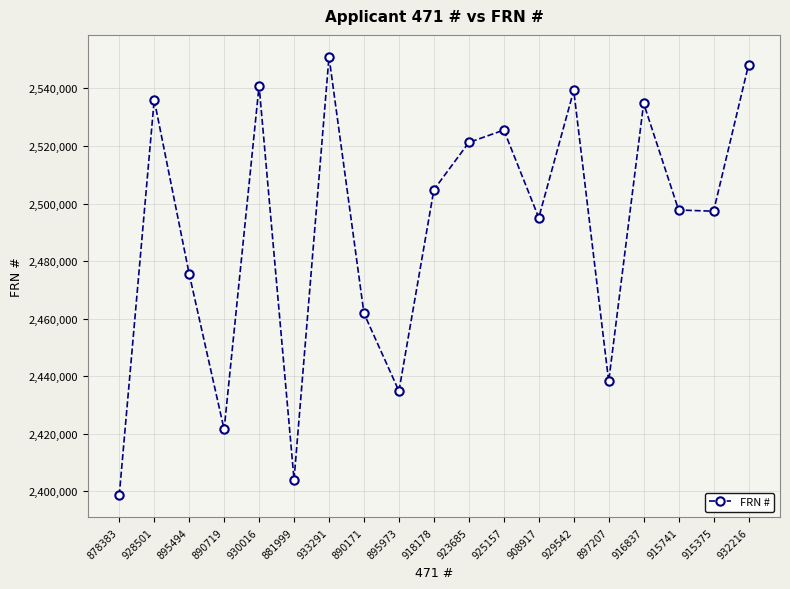

At which label is the value closest to 2474799?

895494